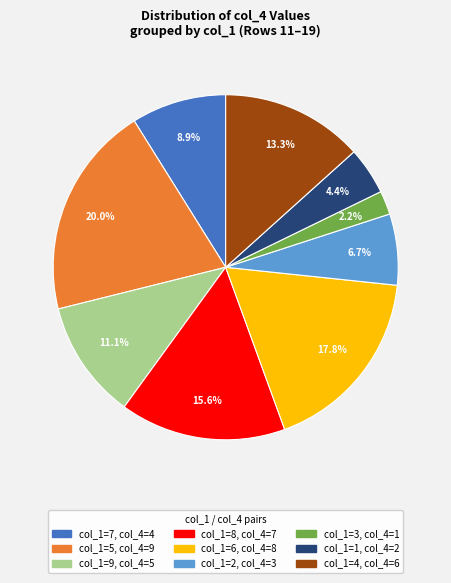

Count the number of slices in the pie.

9